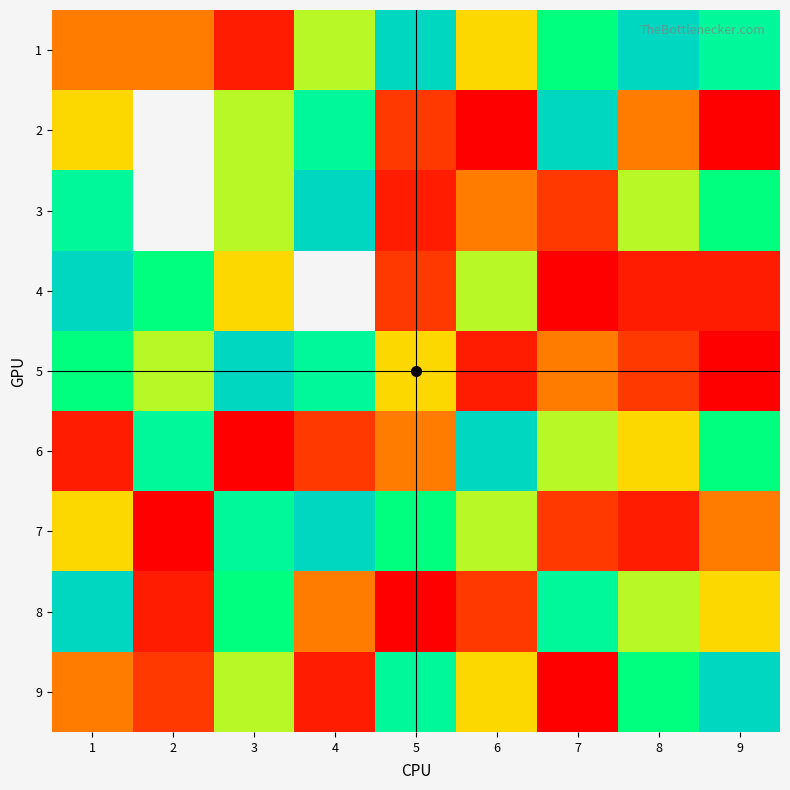

Where is 4 nearest to the value 5?

3